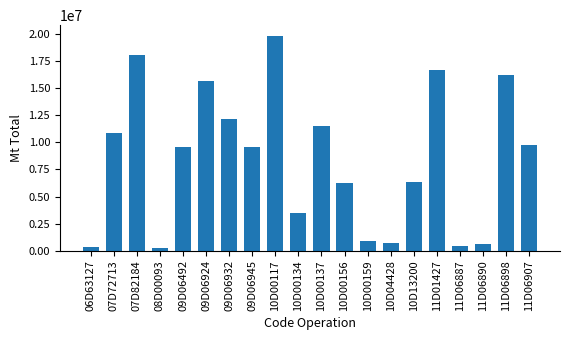

At which label does the data first exceed 9600000?

07D72713